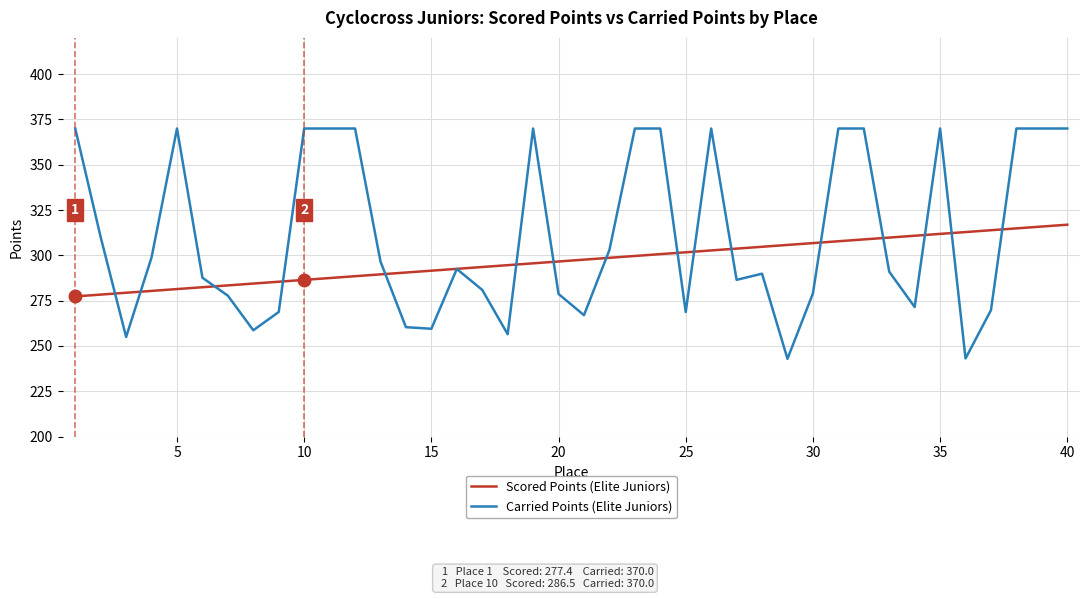

Which series has the largest total across all categories?

Carried Points (Elite Juniors)